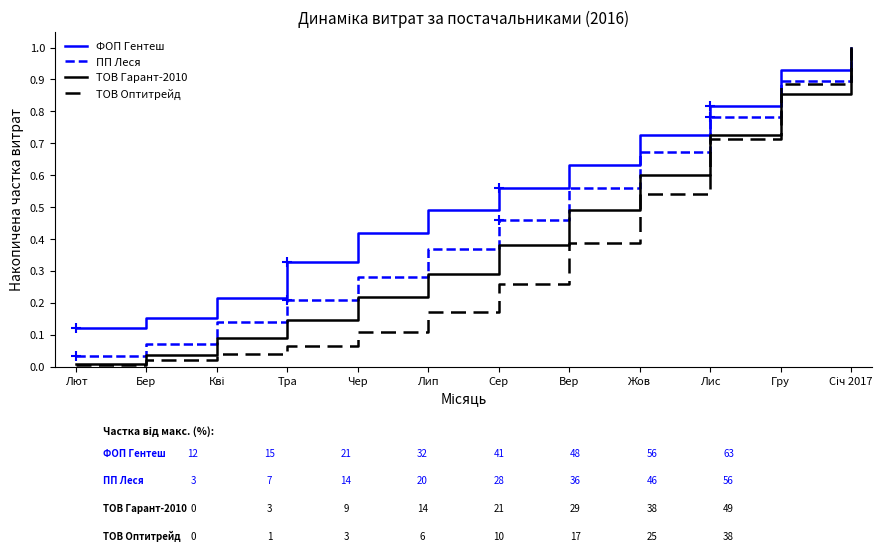

True or false: ТОВ Оптитрейд has a value of 0.3 at Сер.

True